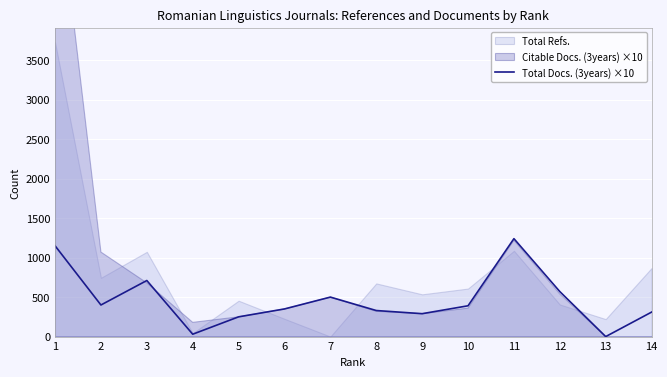

Where is the data nearest to the value 620?

12